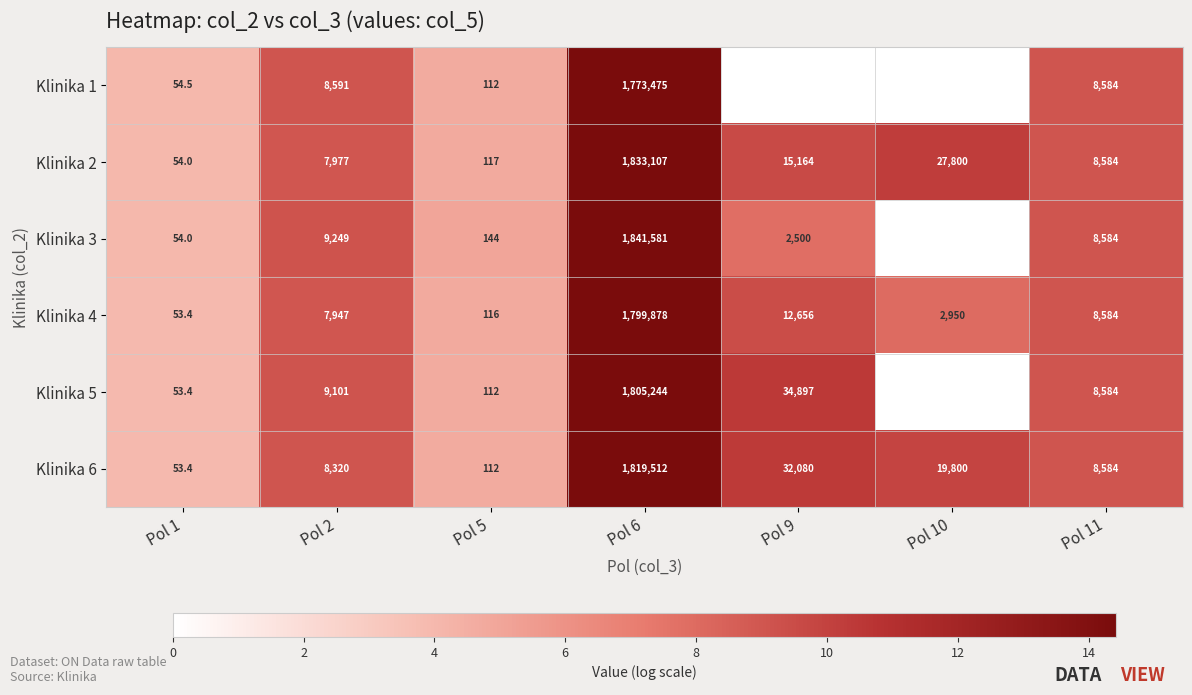

List the labels in order of Klinika 2 value, largest first.

Pol 6, Pol 10, Pol 9, Pol 11, Pol 2, Pol 5, Pol 1